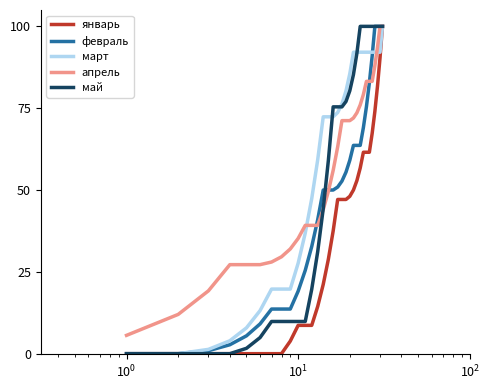

What is the greatest value displayed?

100.0